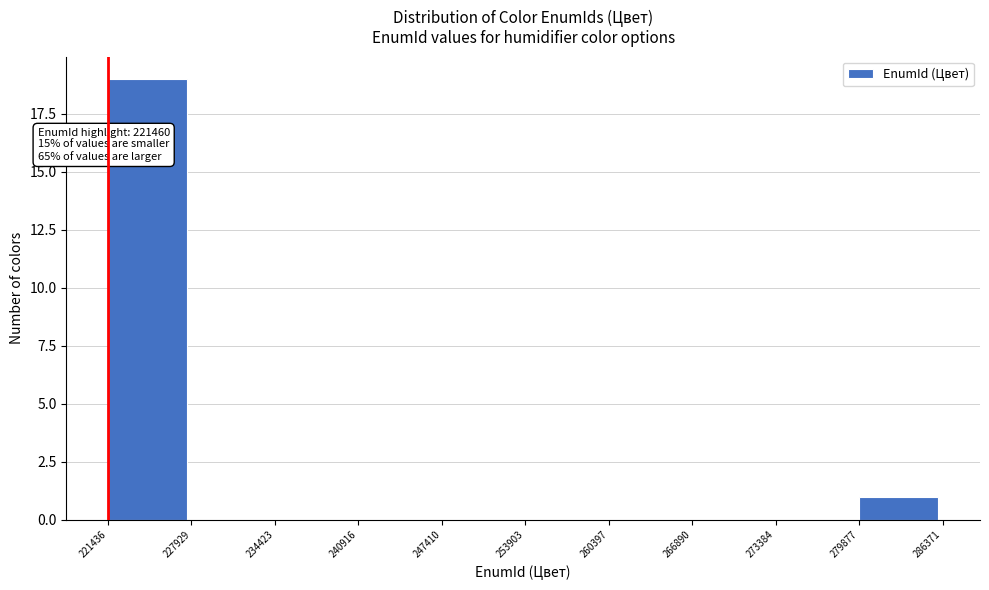

Over which range of the x-axis is the bar tallest?

221436 to 227929